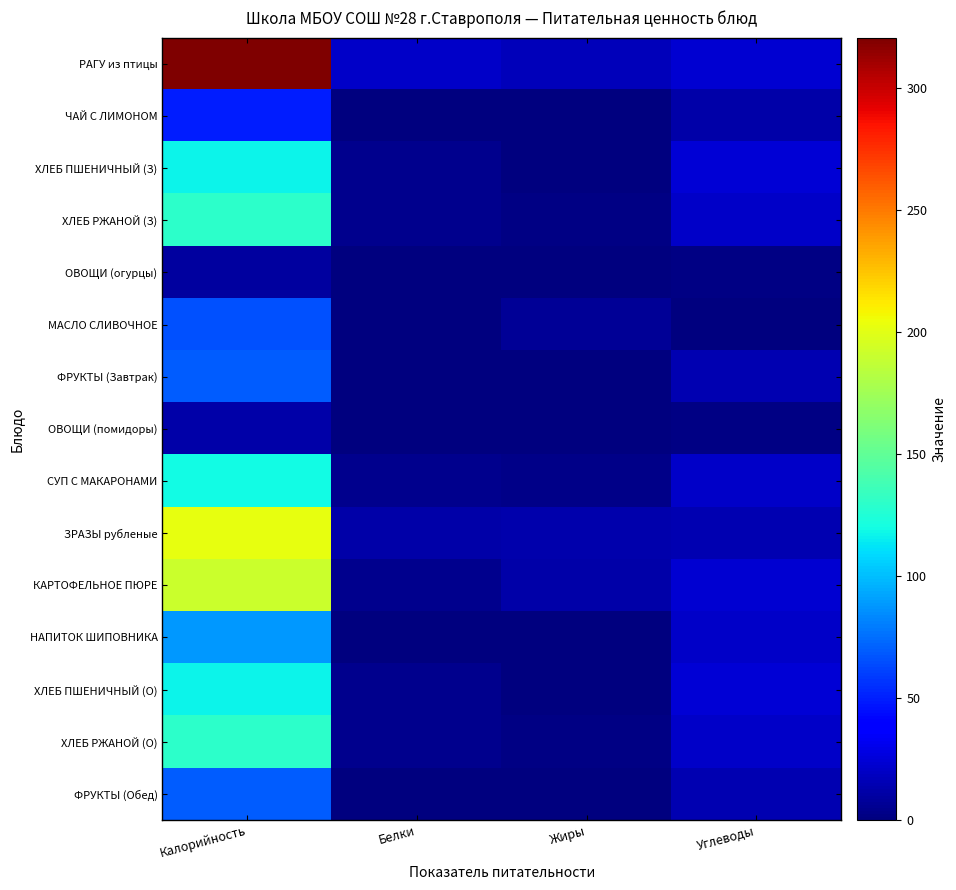

What is the spread (max minus min) of values at Углеводы?

24.1